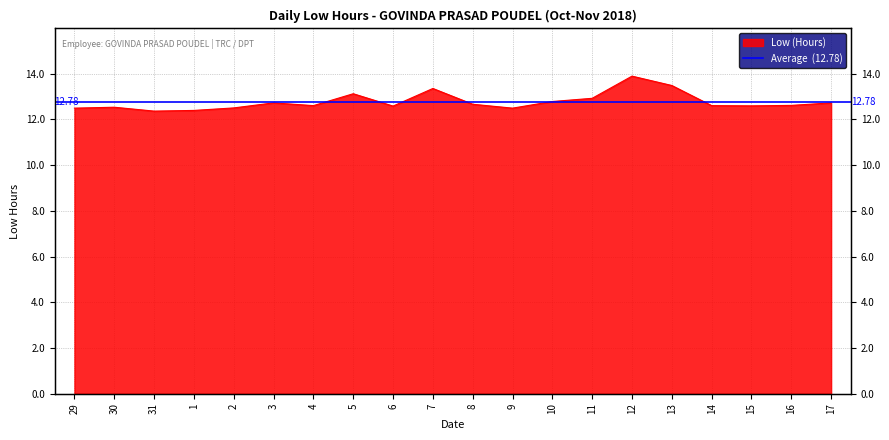

The value at 17 is 12.7. True or false?

True